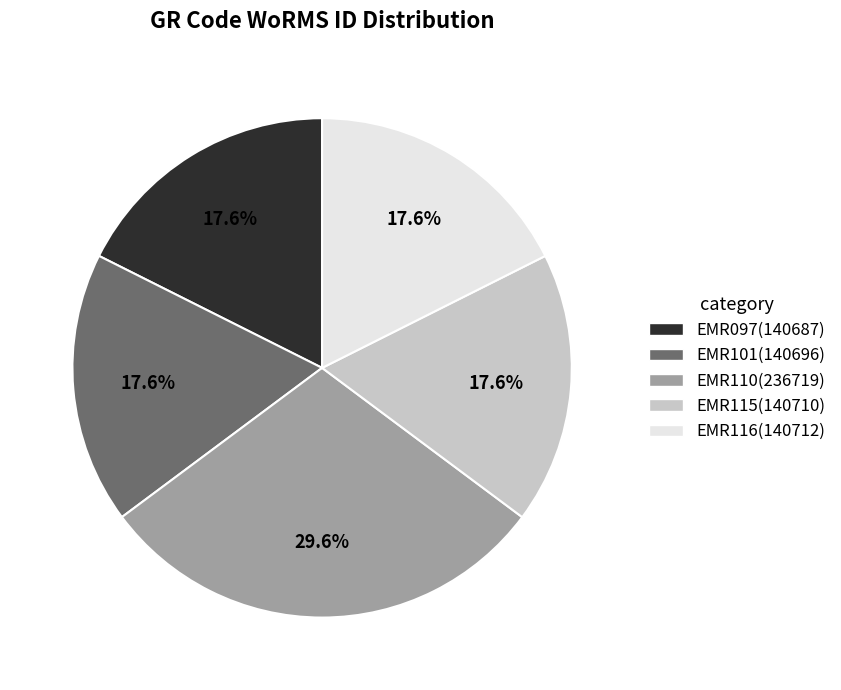

How many segments does this pie chart have?

5